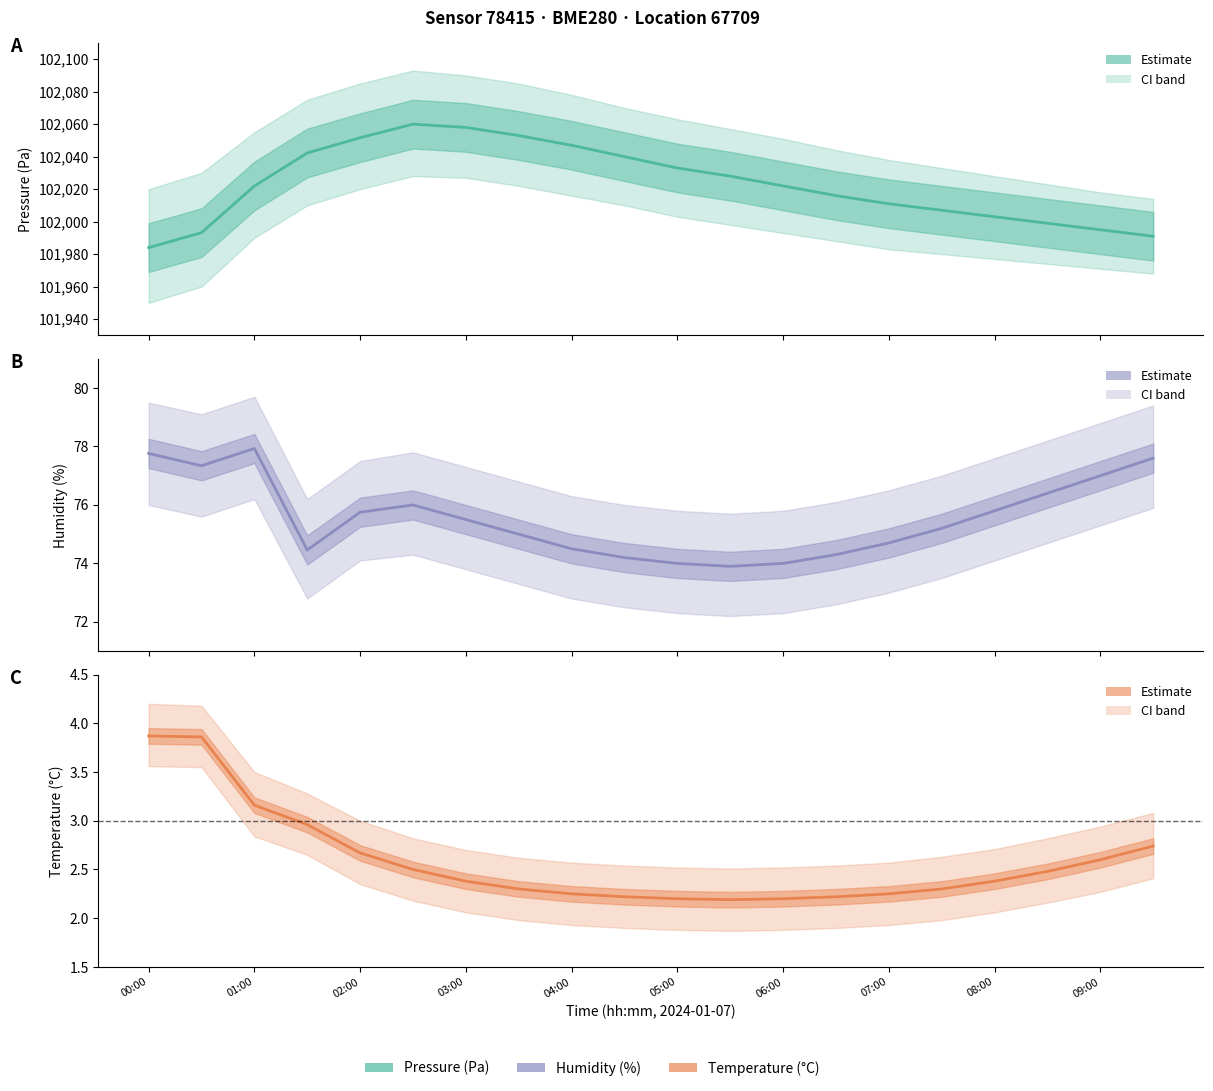

Reading right to left, what are all the values shown in this chart?

pressure: 101991.0	101995.0	101999.0	102003.0	102007.0	102011.0	102016.0	102022.0	102028.0	102033.0	102040.0	102047.0	102053.0	102058.0	102060.0	102051.7	102042.2	102021.9	101993.2	101984.0
humidity: 77.6	77.0	76.4	75.8	75.2	74.7	74.3	74.0	73.9	74.0	74.2	74.5	75.0	75.5	76.0	75.8	74.5	77.9	77.3	77.8
temperature: 2.7	2.6	2.5	2.4	2.3	2.2	2.2	2.2	2.2	2.2	2.2	2.2	2.3	2.4	2.5	2.7	3.0	3.2	3.9	3.9